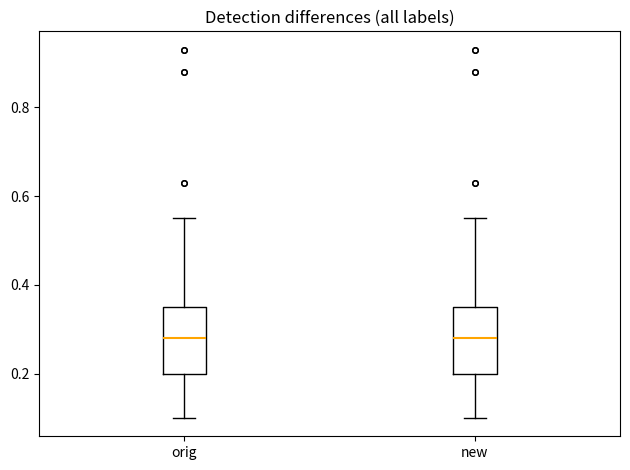

Reading left to right, transcribe this box plot: for each box, give where its median line is, the range the box spans, and where its two whiskers end, as read against the y-axis. The values are not printed on the chart, so give them approximately, as read against the axis.

orig: median 0.28, box 0.20 to 0.36, whiskers 0.10 to 0.56
new: median 0.28, box 0.20 to 0.36, whiskers 0.10 to 0.56